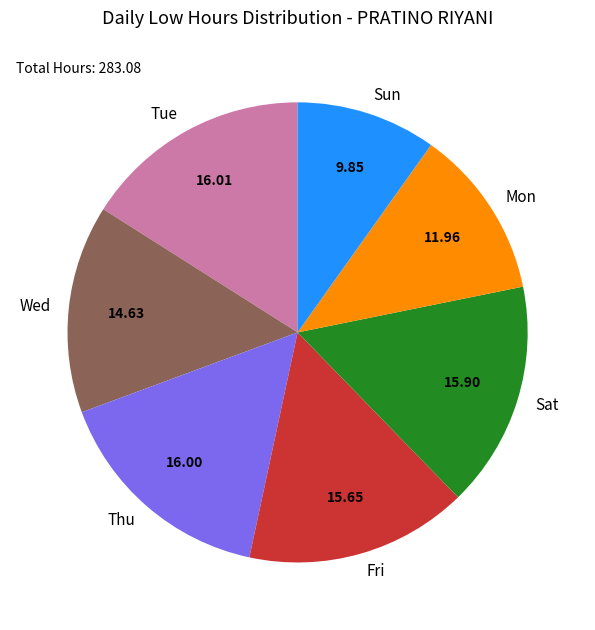

Which category has the smallest portion of the pie?

Sun